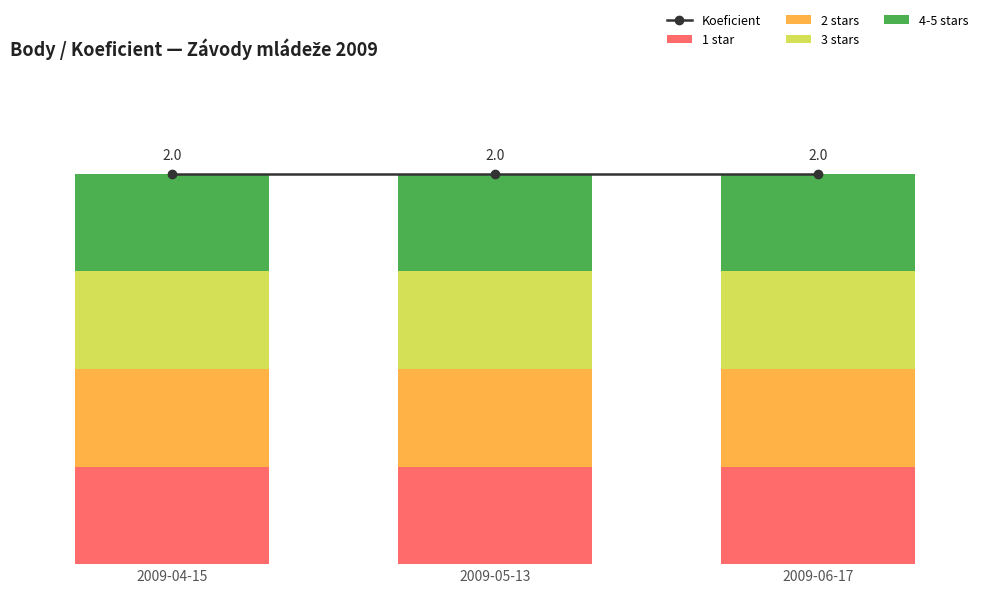

What is the difference between the highest and lowest values at 2009-05-13?

1.5